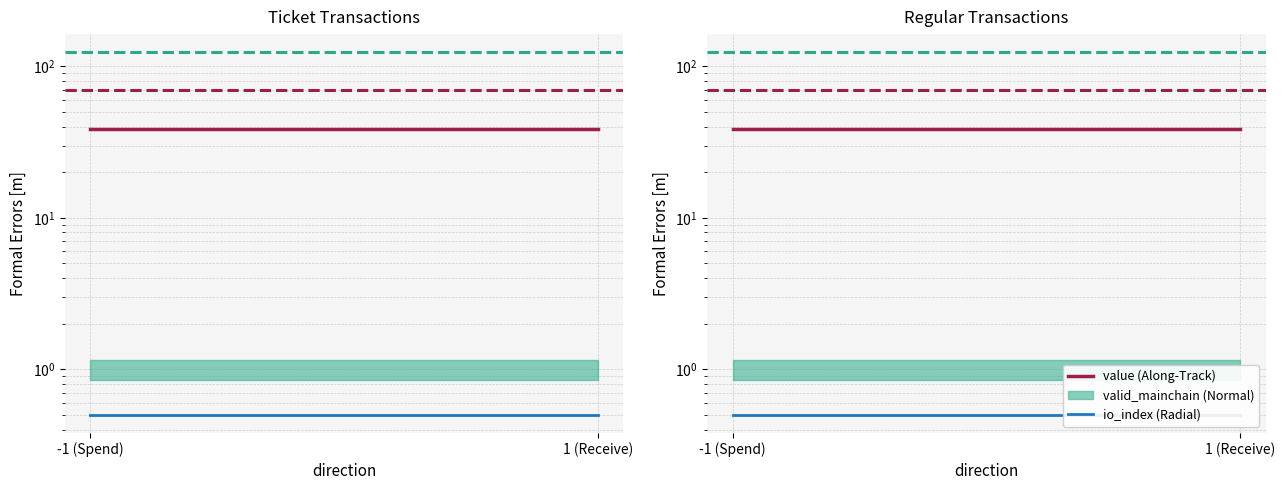

What is the sum of all io_index (Radial) values?

1.0